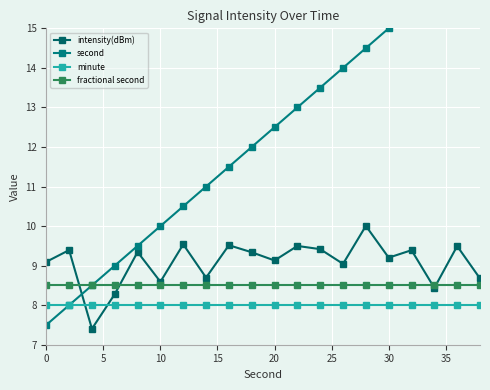

True or false: intensity(dBm) has a value of 8.6 at 10.

True